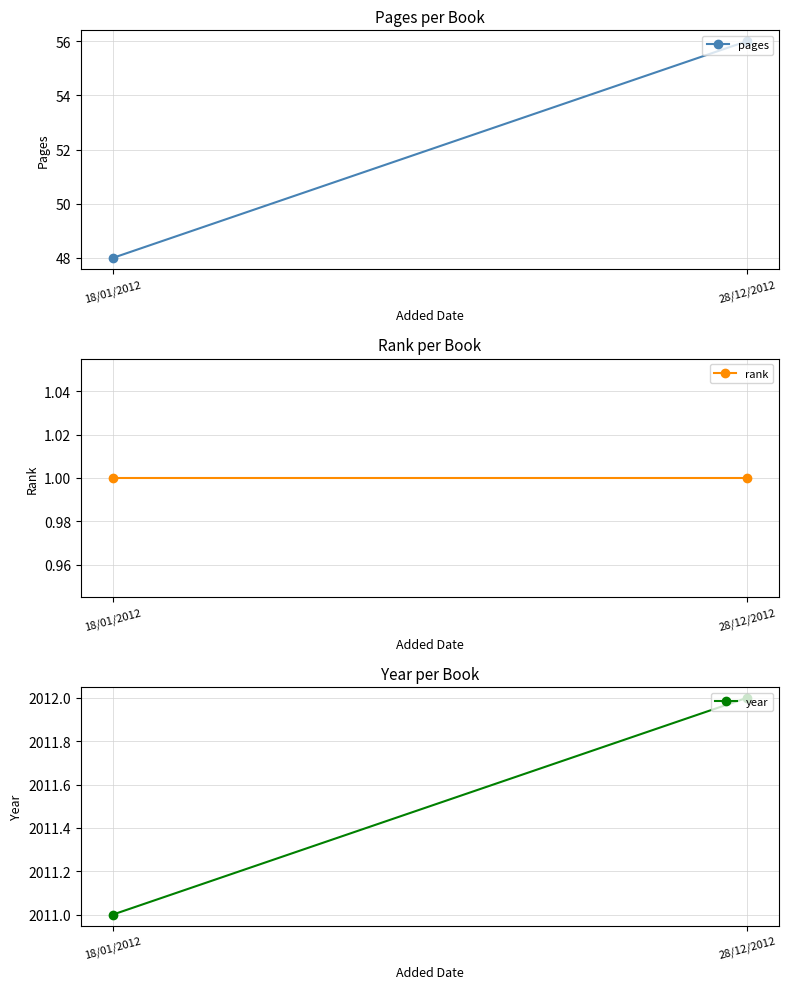

What is the total value across all series at 18/01/2012?

2060